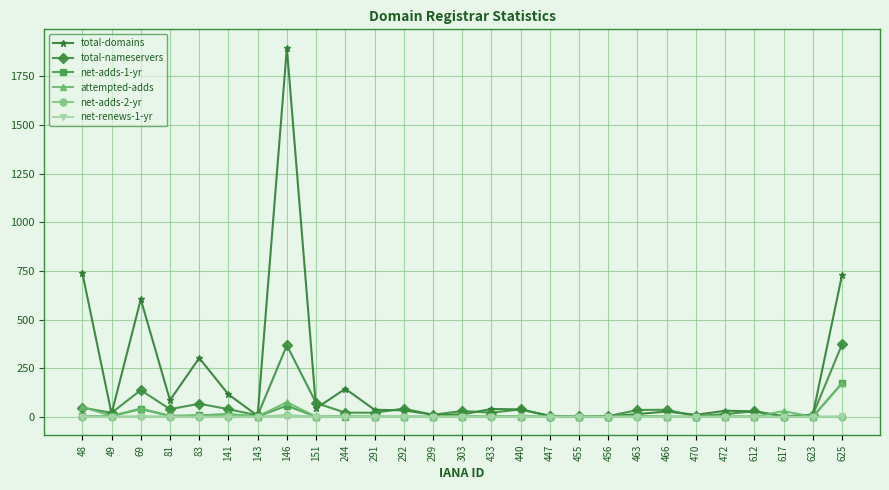

What are all the series names shown in the legend?

total-domains, total-nameservers, net-adds-1-yr, attempted-adds, net-adds-2-yr, net-renews-1-yr